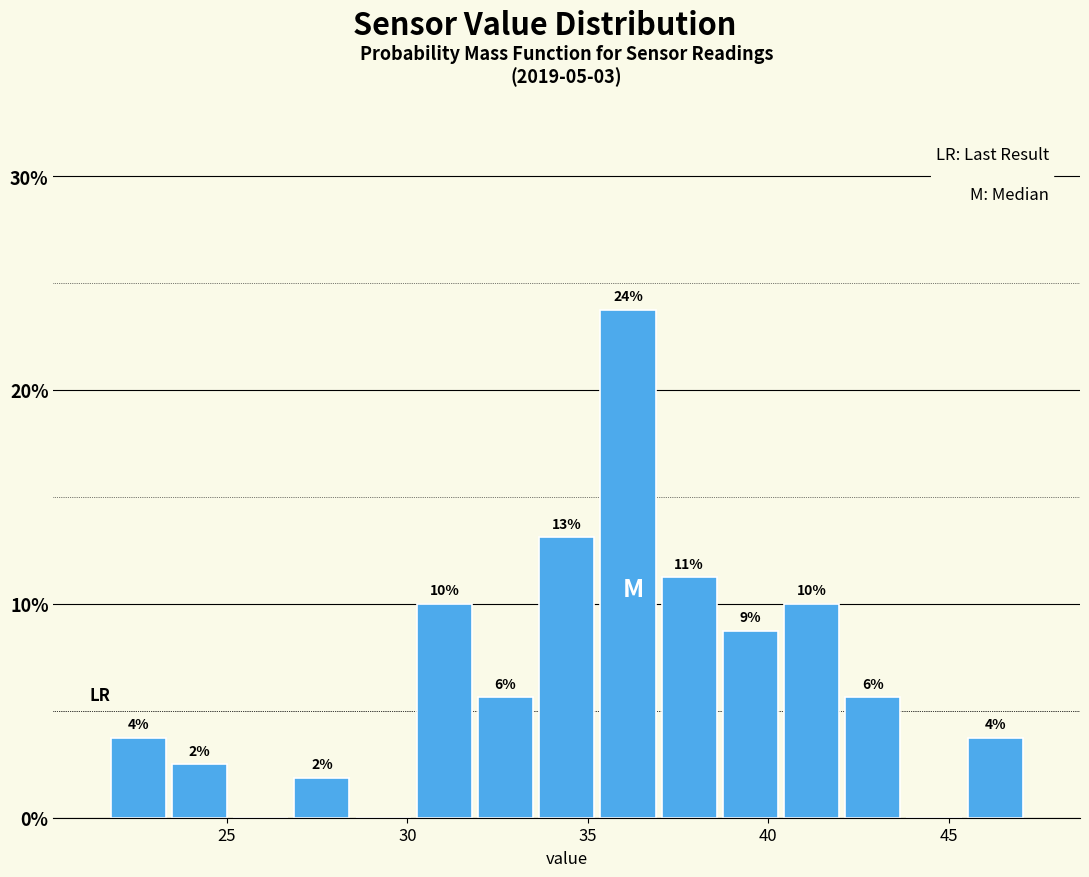

Around what value on the x-axis is the tallest bar? Give the approximate position of its centre, as read against the axis.

36.0